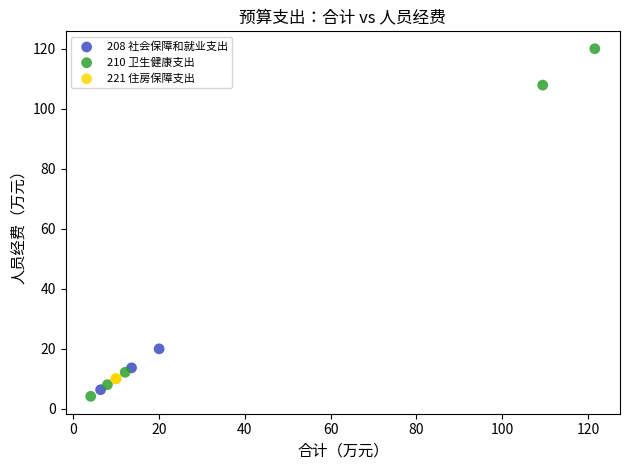

Which series reaches the maximum Y coordinate?

210 卫生健康支出